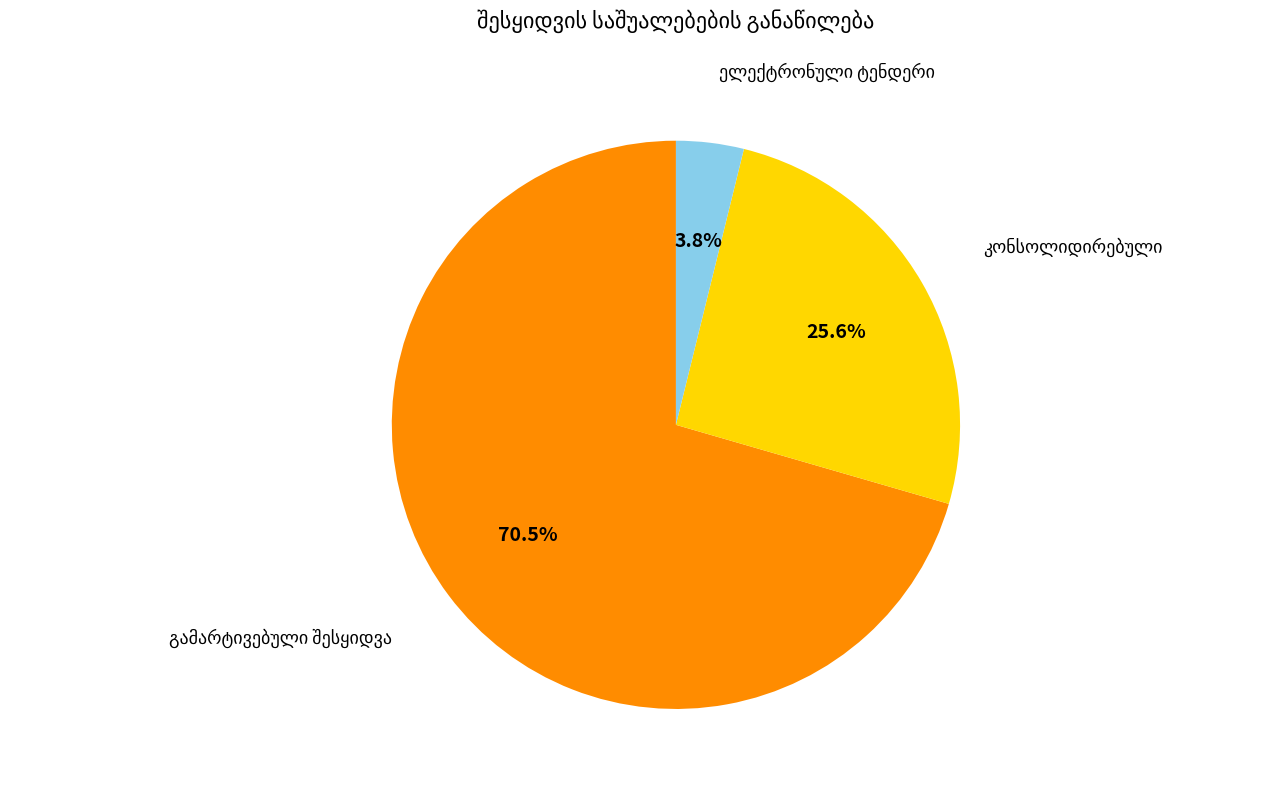

To the nearest percent, what is the average slice percentage?

33%